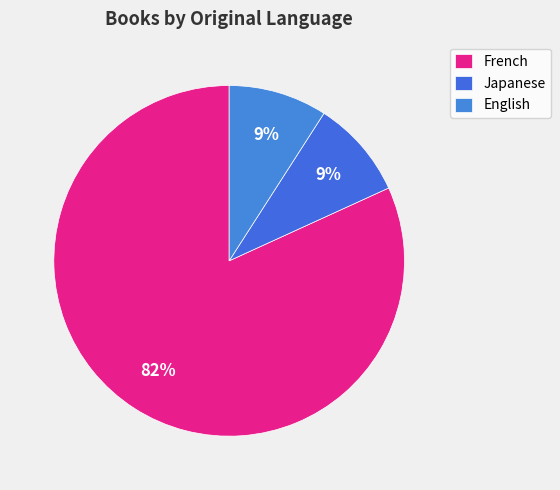

What is the smallest slice in the pie chart?

Japanese